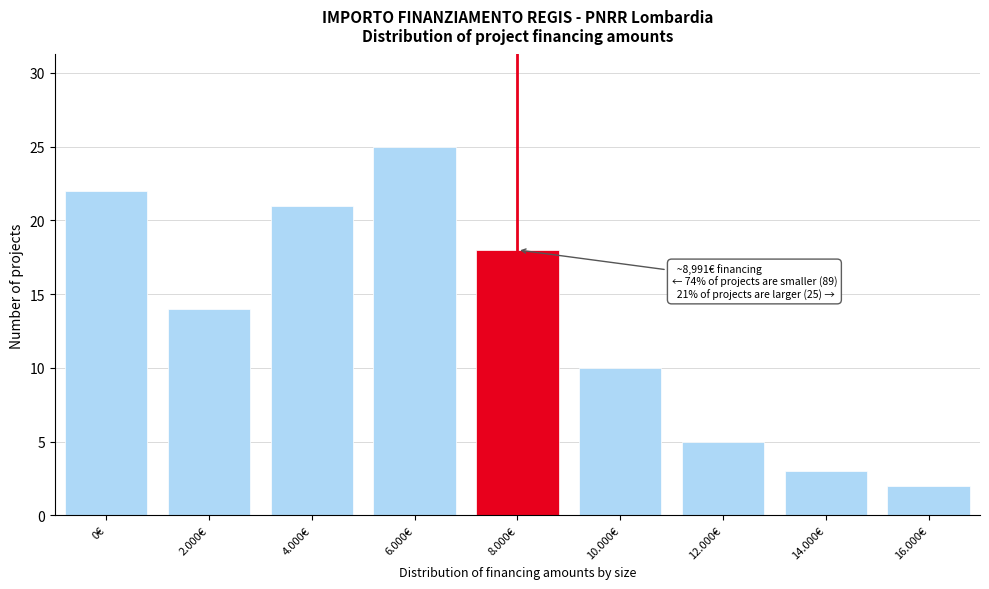

Reading left to right, what are all the values shown in this chart?

0€=22	2.000€=14	4.000€=21	6.000€=25	8.000€=18	10.000€=10	12.000€=5	14.000€=3	16.000€=2